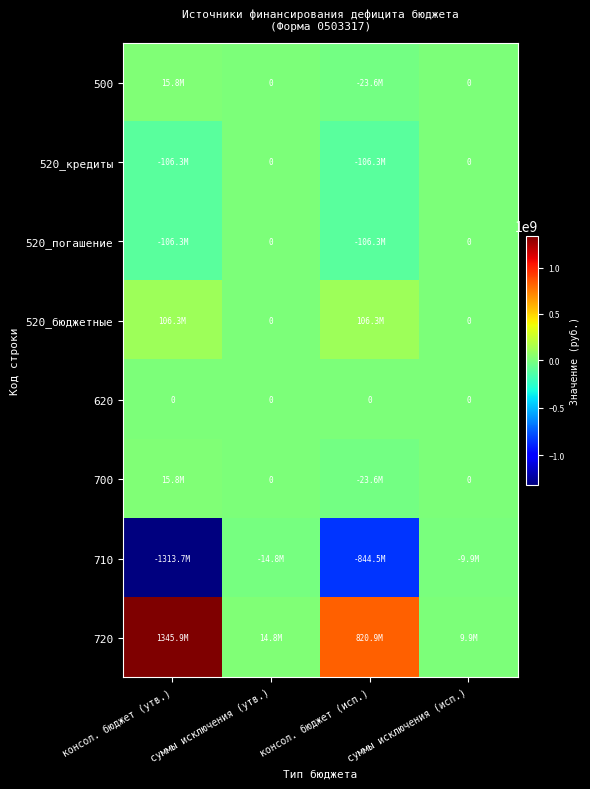

Which category has the lowest value in the 720 series?

суммы исключения (исп.)